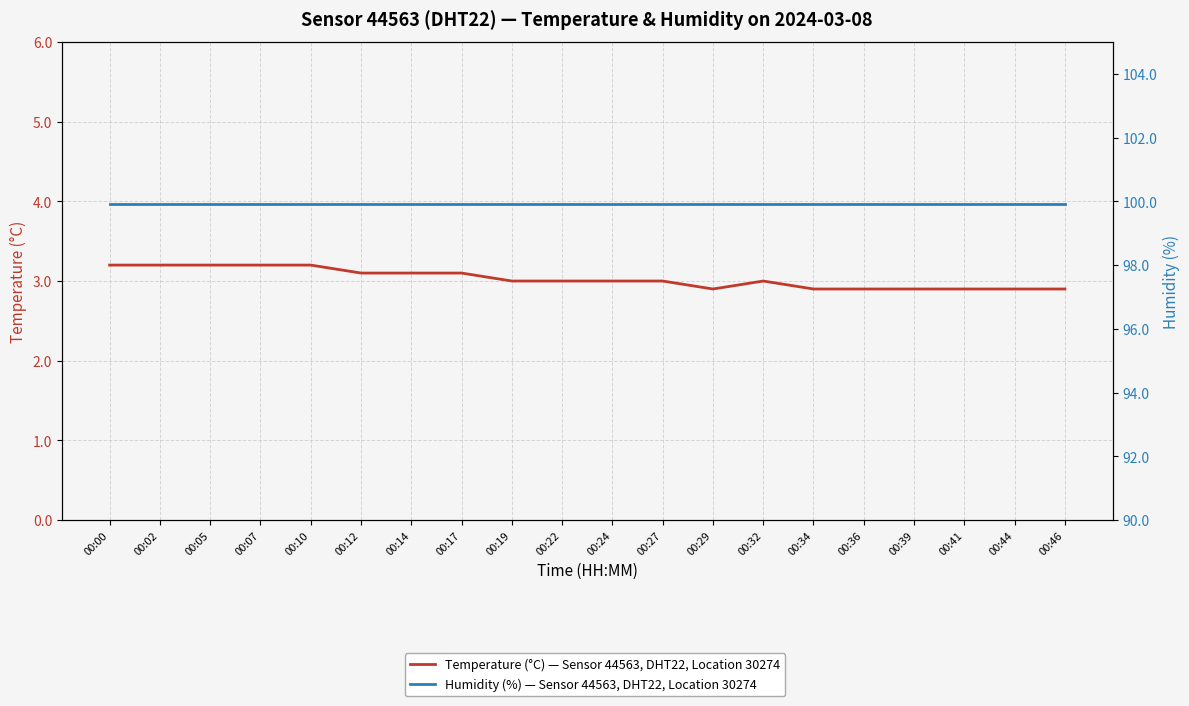

Which series has the largest total across all categories?

Humidity (%) — Sensor 44563, DHT22, Location 30274